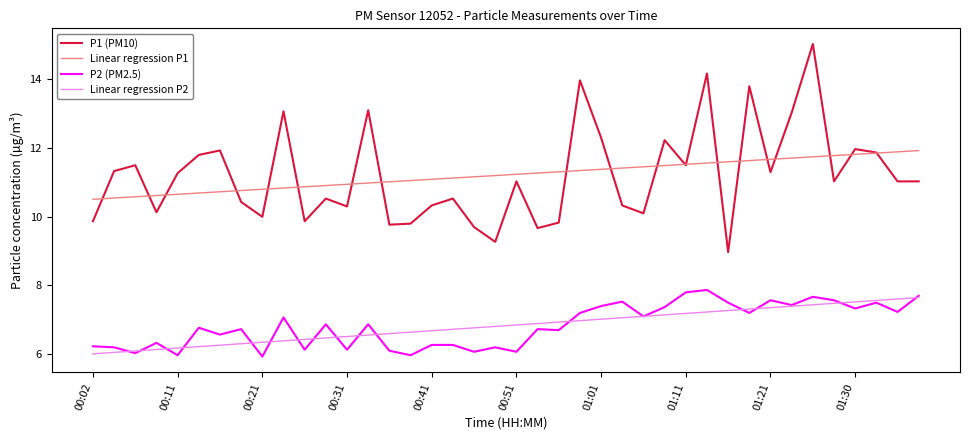

What is the highest value of the P1 (PM10) series?

15.0